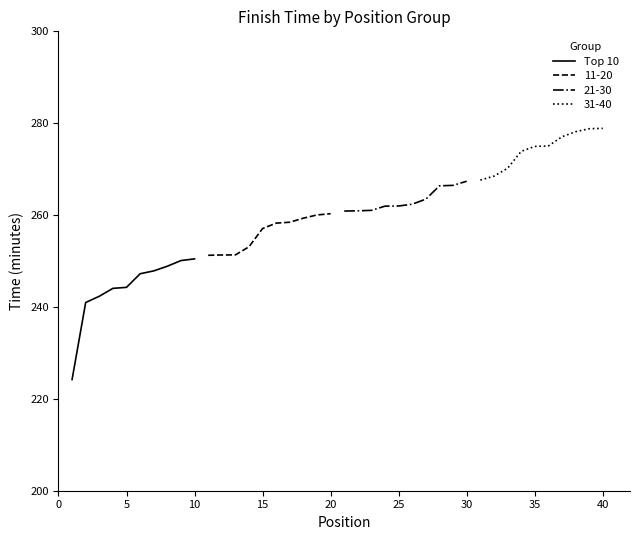

True or false: Top 10 has a value of 250.5 at 10.

True